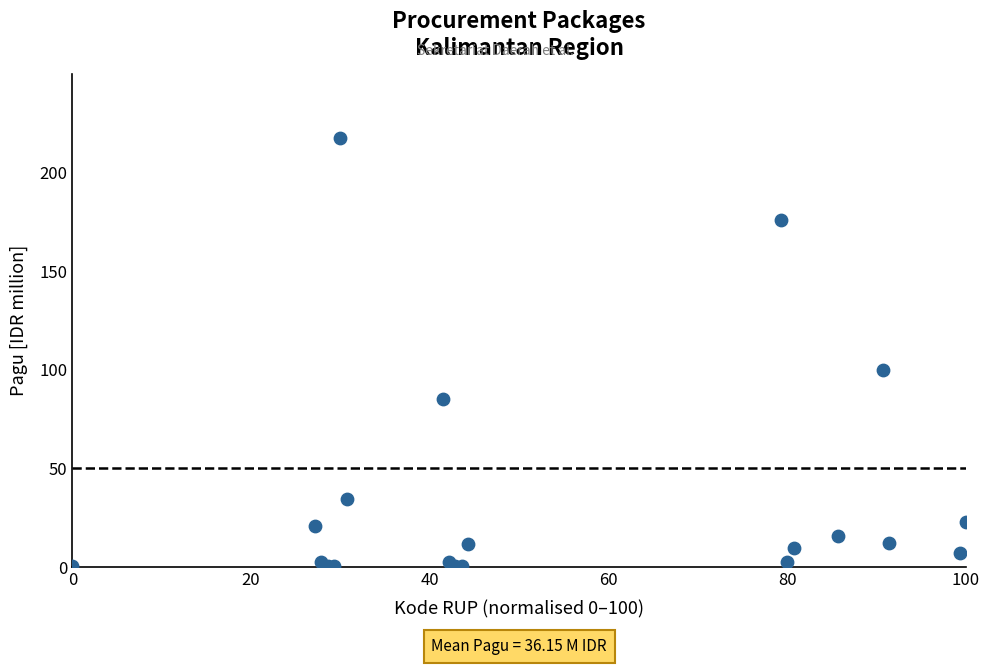

What Y value in the scatter plot is closest to 108?

100.0